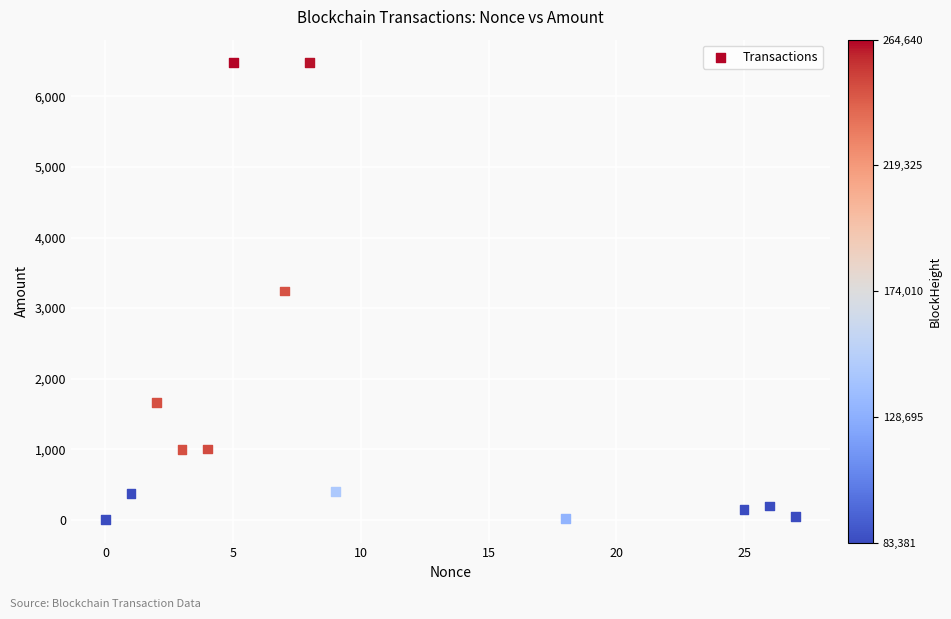

What is the range of X values (max minus min)?

27.0